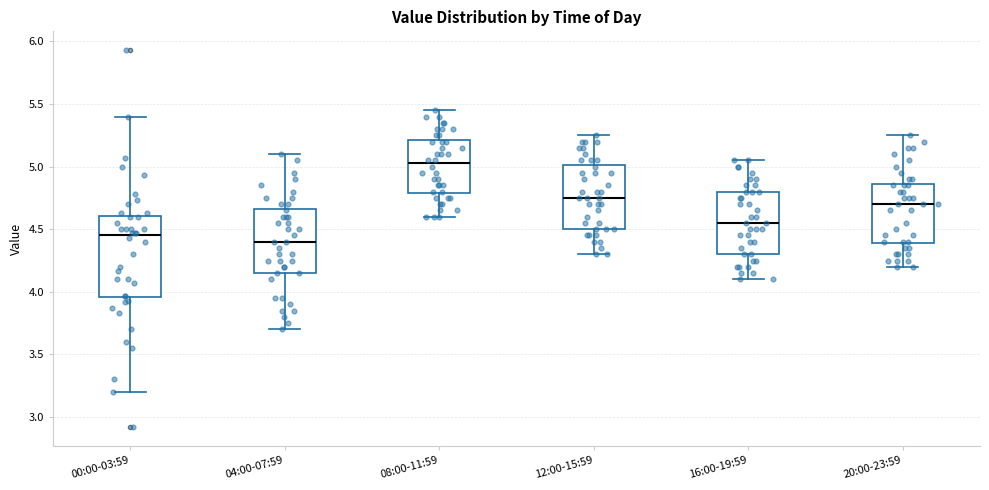

Where does the upper whisker of the box for 00:00-03:59 end on the y-axis? The values are not printed on the chart, so give them approximately, as read against the axis.

5.40